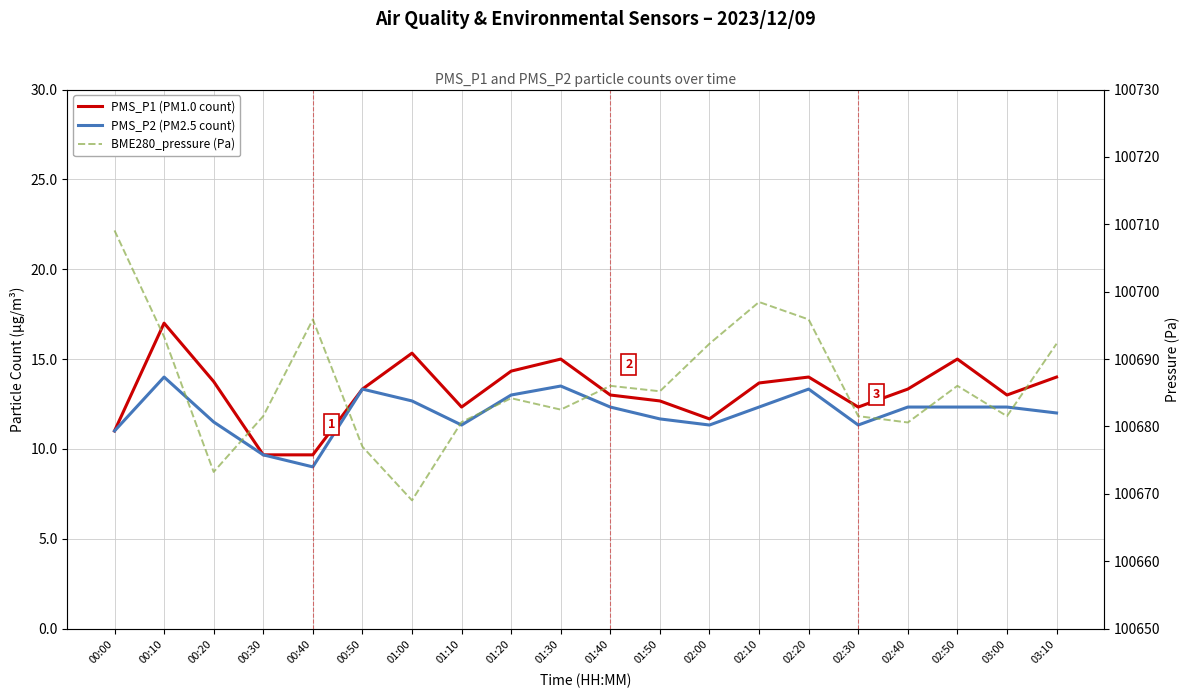

At which category is the sum across all series the highest?

00:00